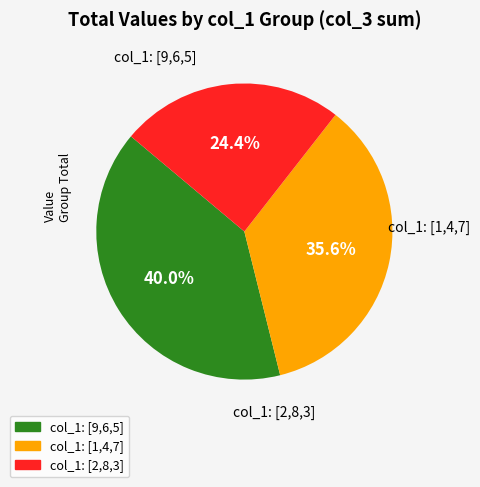

What percentage is NOT represented by col_1: [2,8,3]?

75.6%